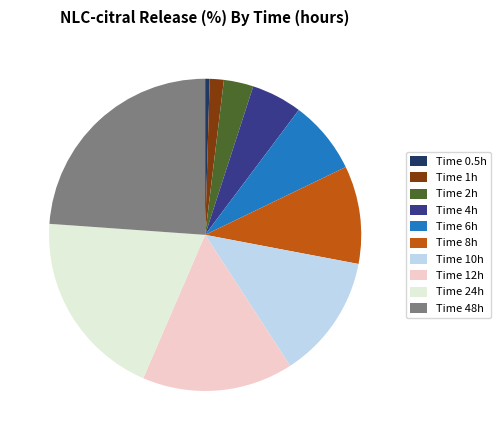

Rank the categories by value from lowest to highest.

Time 0.5h, Time 1h, Time 2h, Time 4h, Time 6h, Time 8h, Time 10h, Time 12h, Time 24h, Time 48h